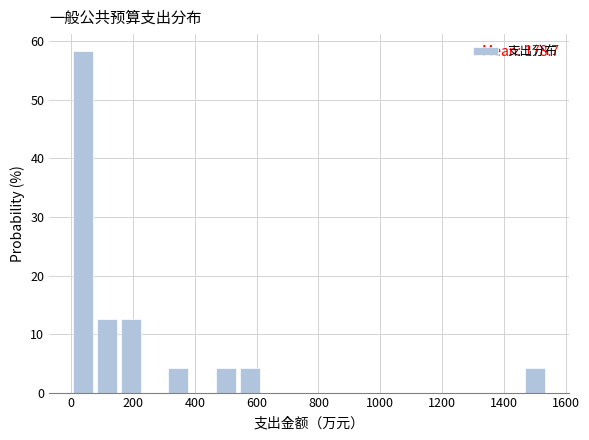

Around what value on the x-axis is the tallest bar? Give the approximate position of its centre, as read against the axis.

40